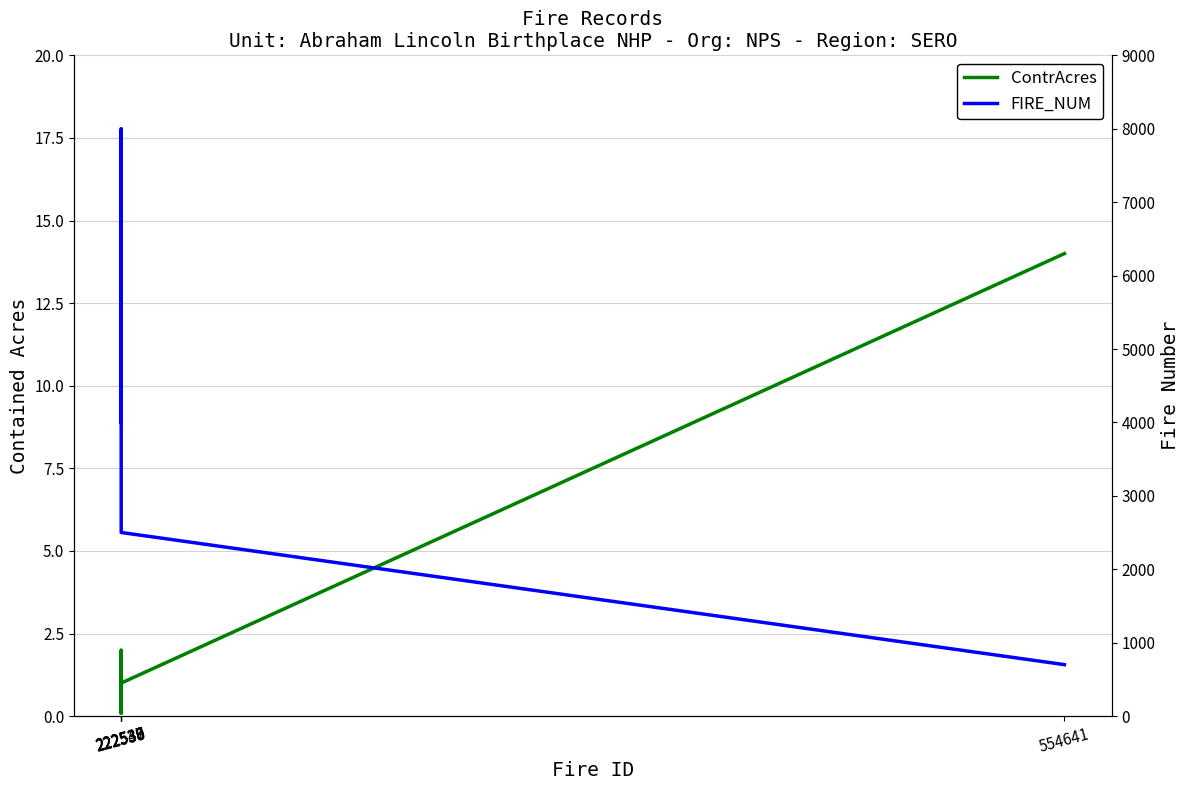

True or false: FIRE_NUM and ContrAcres intersect in this chart.

False